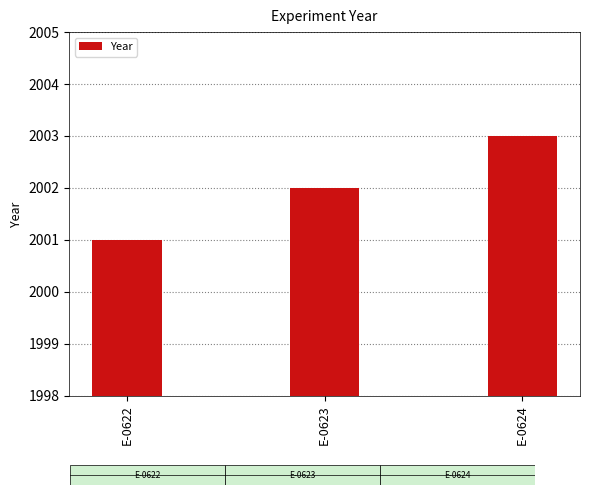

What is the value of the 2nd bar from the left?

2002